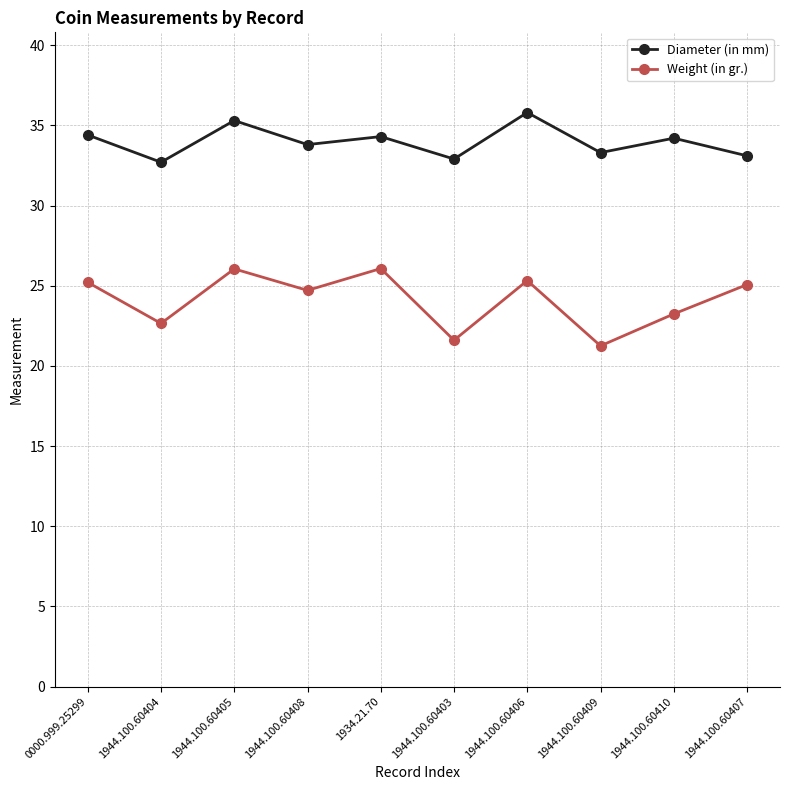

Which series has the widest spread of values?

Weight (in gr.)